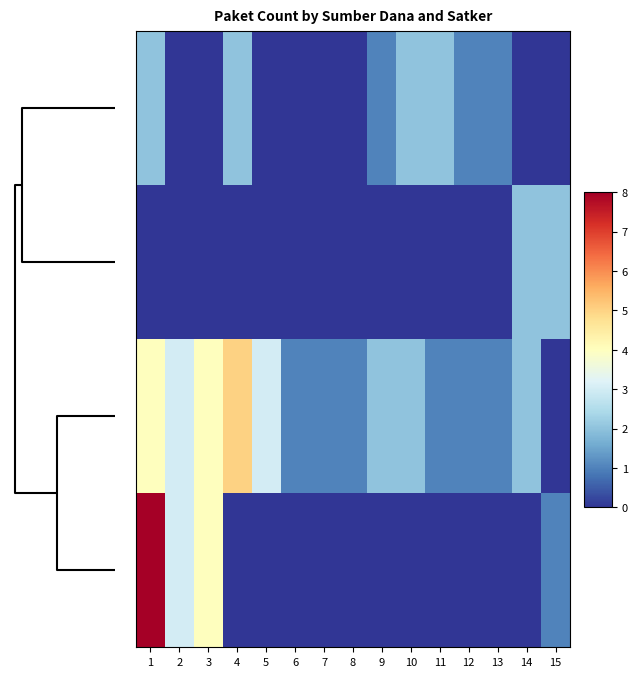

At how many categories does at least one series exceed 3?

3